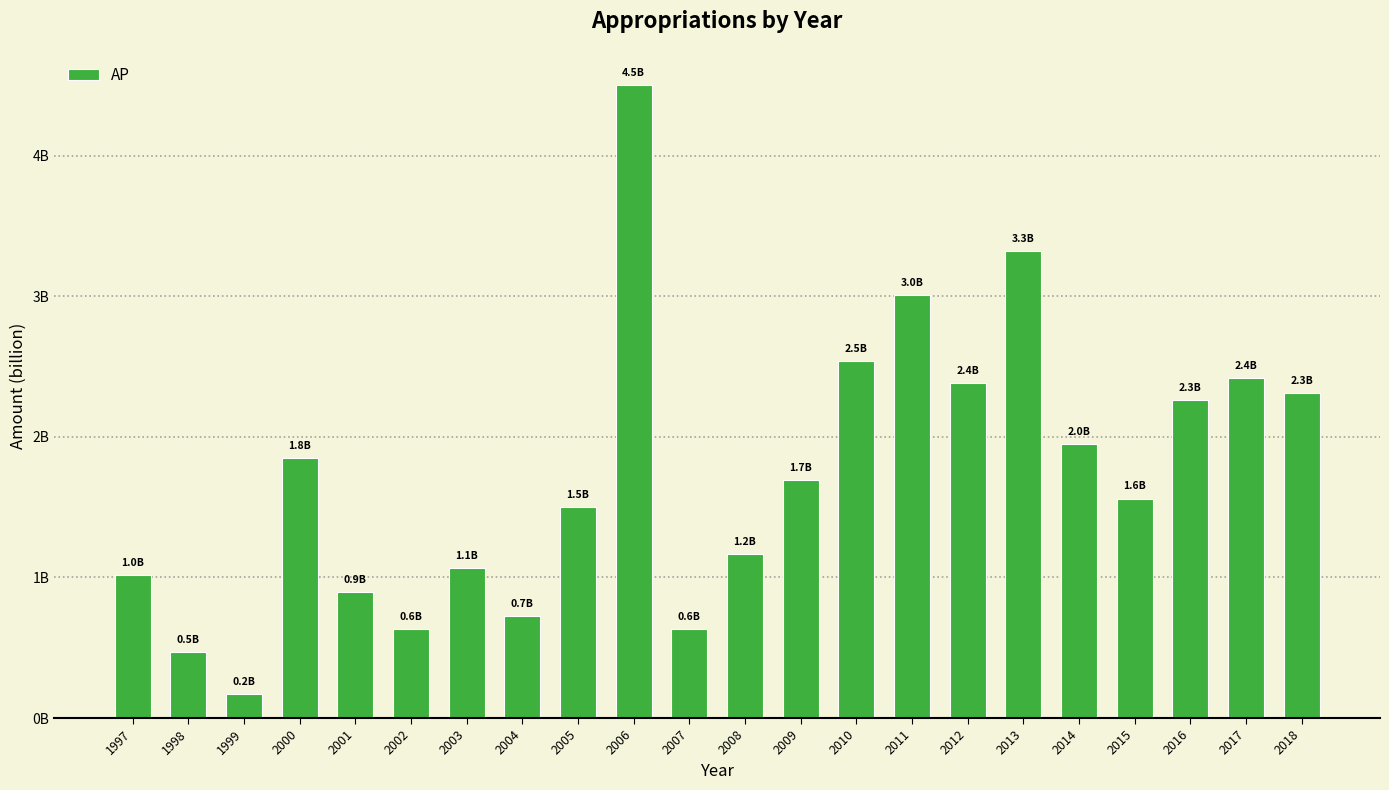

Does the chart contain stacked bars?

No